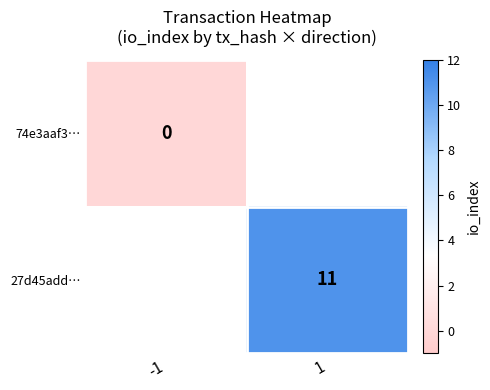

The value of 27d45add… at 1 is 11. True or false?

True